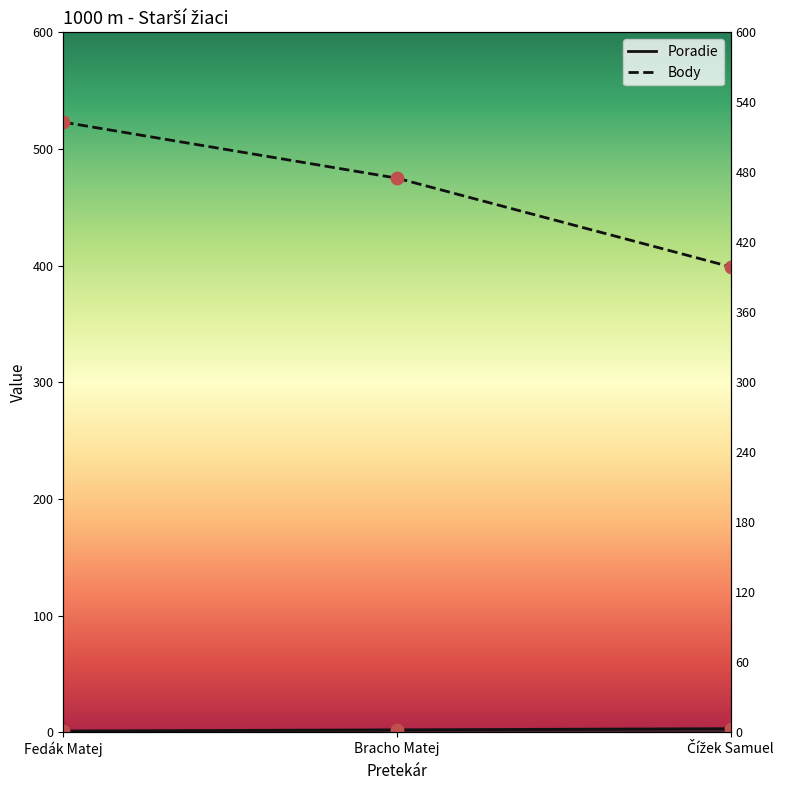

Is the value of Body at Čížek Samuel greater than the value of Poradie at Čížek Samuel?

Yes